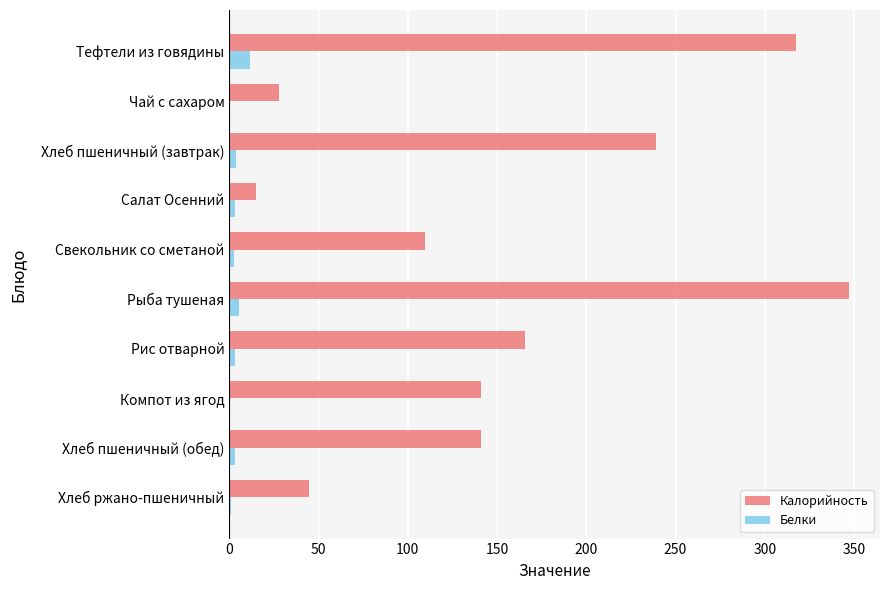

What is the highest value of the Калорийность series?

347.2